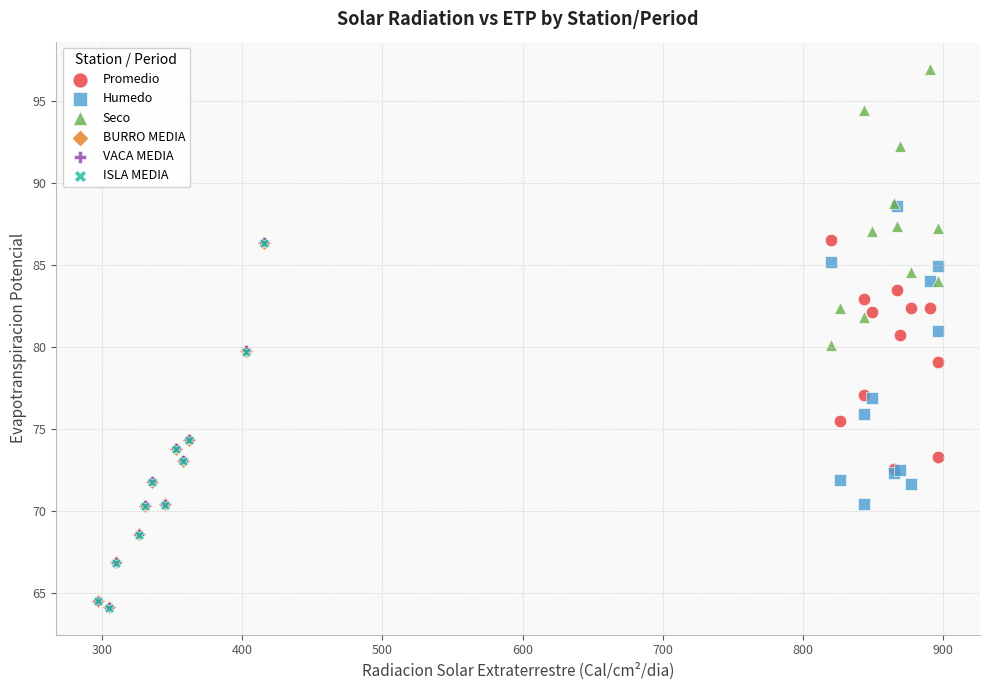

Which series contains the highest Y value?

Seco